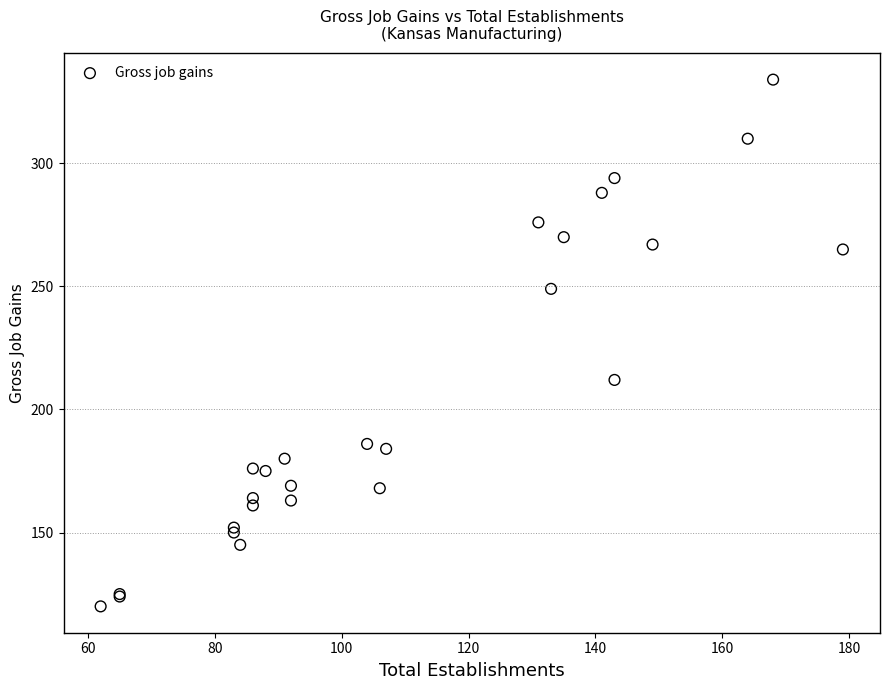

What Y value in the scatter plot is closest to 227?

212